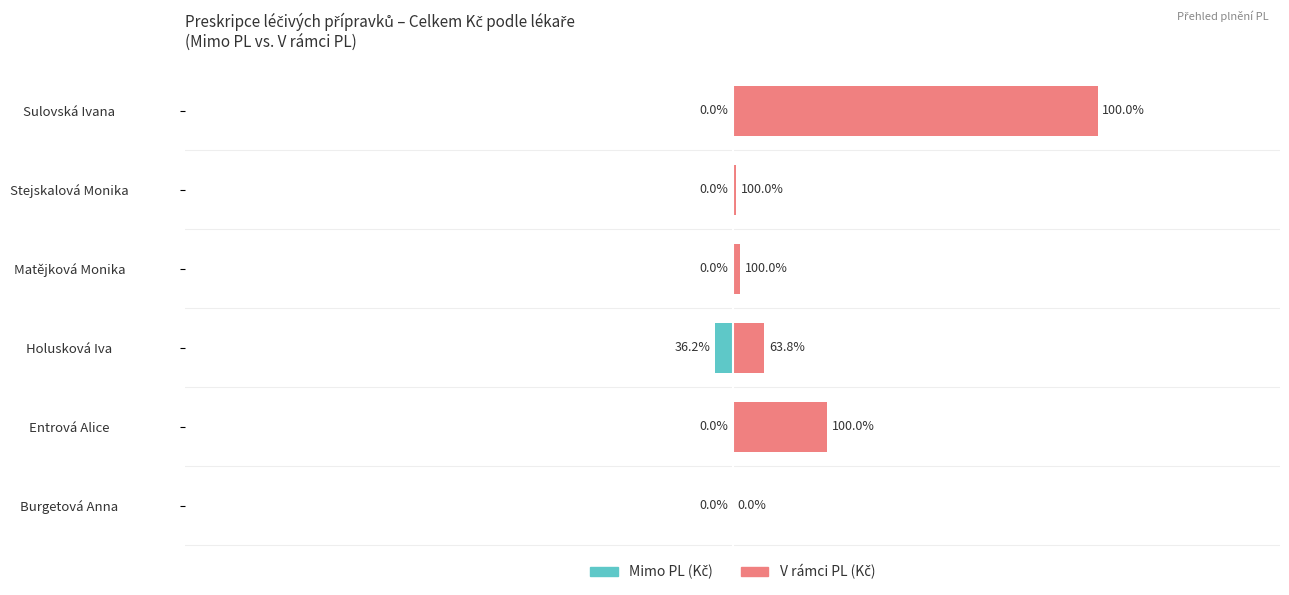

At Burgetová Anna, list the series in order from smallest to largest.

Mimo PL (Kč), V rámci PL (Kč)